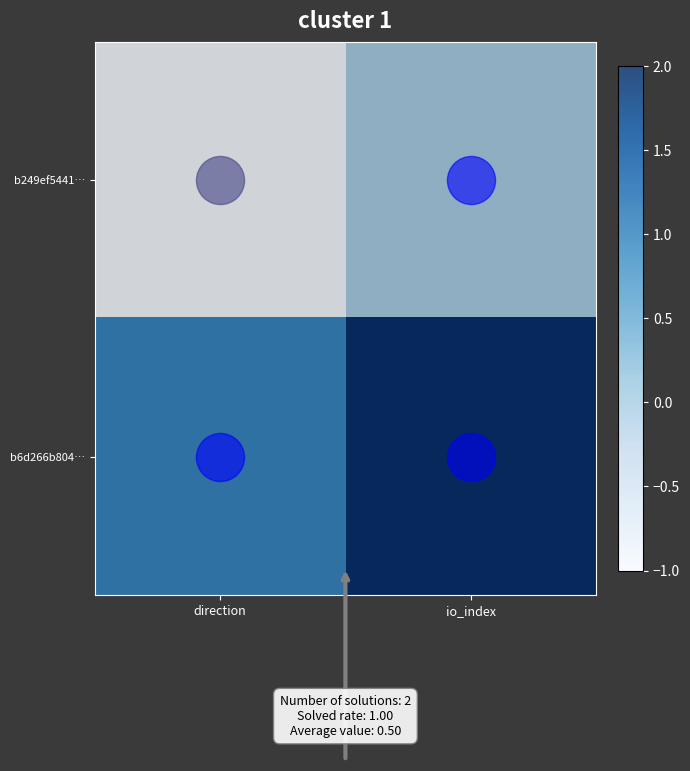

Count the number of data series in this chart.

2